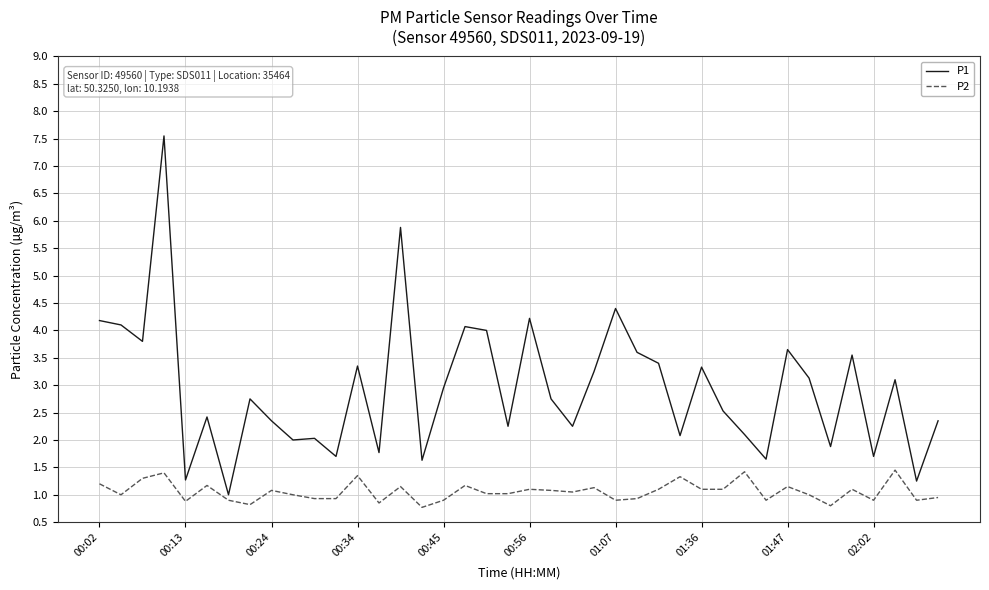

What is the minimum value shown in the chart?

0.8